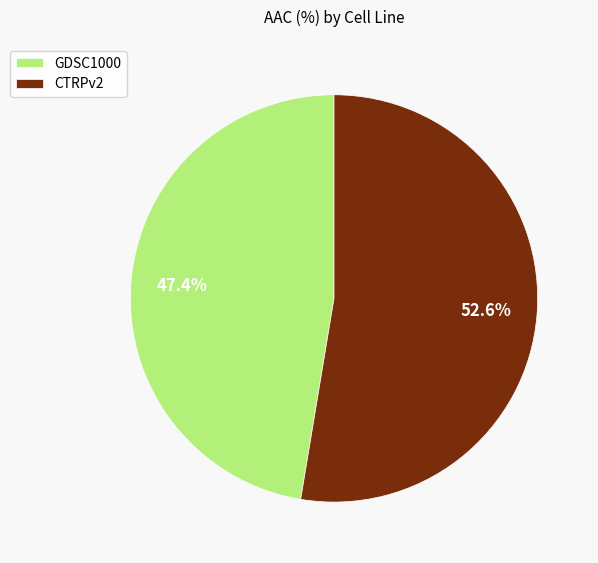

How much of the chart is everything except CTRPv2?

47.4%